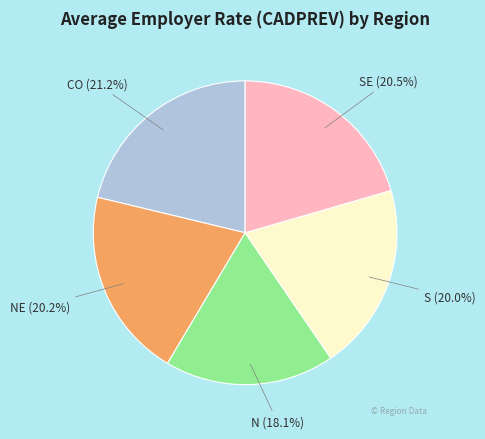

How many slices are in this pie chart?

5